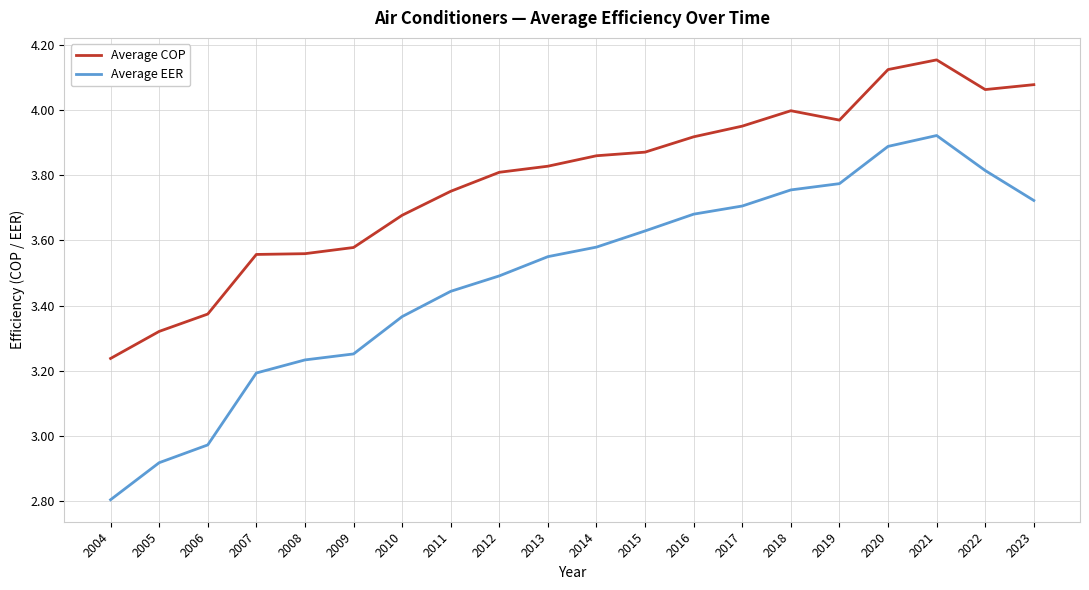

Which series has the largest range (max minus min)?

Average EER